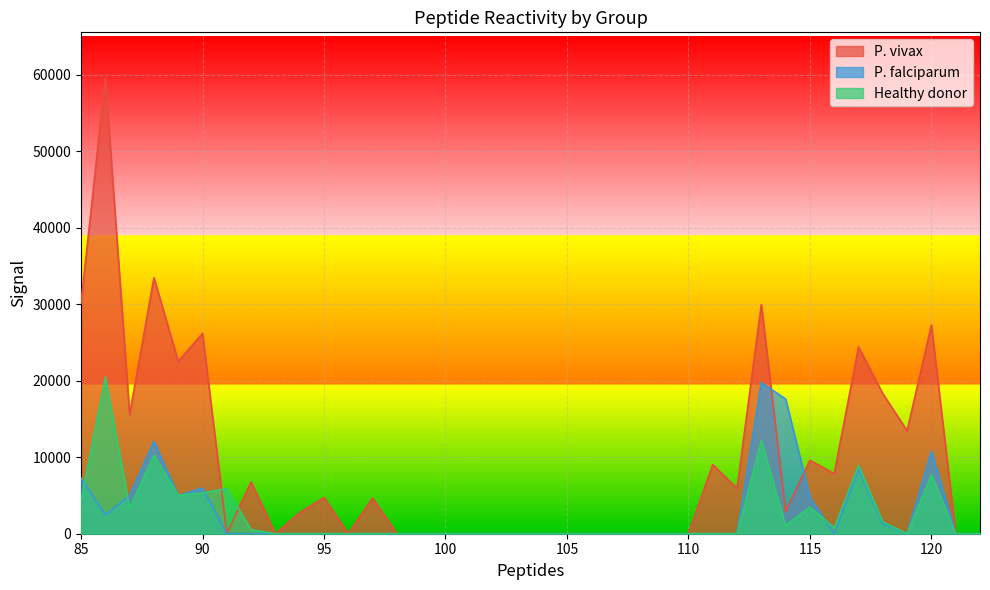

Which series has the largest range (max minus min)?

P. vivax